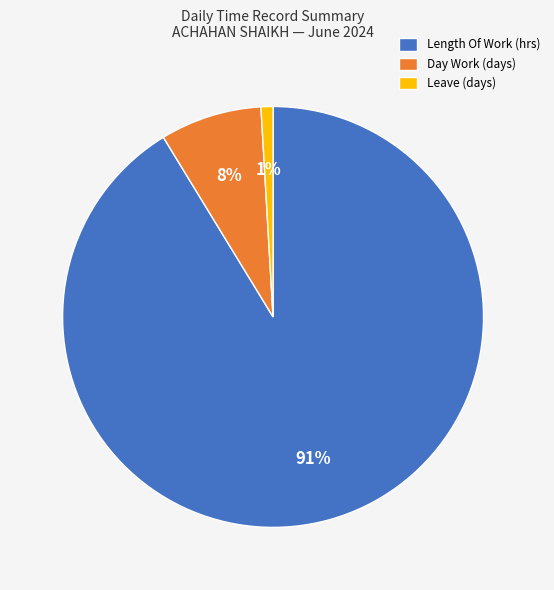

Is there a majority slice in this chart?

Yes